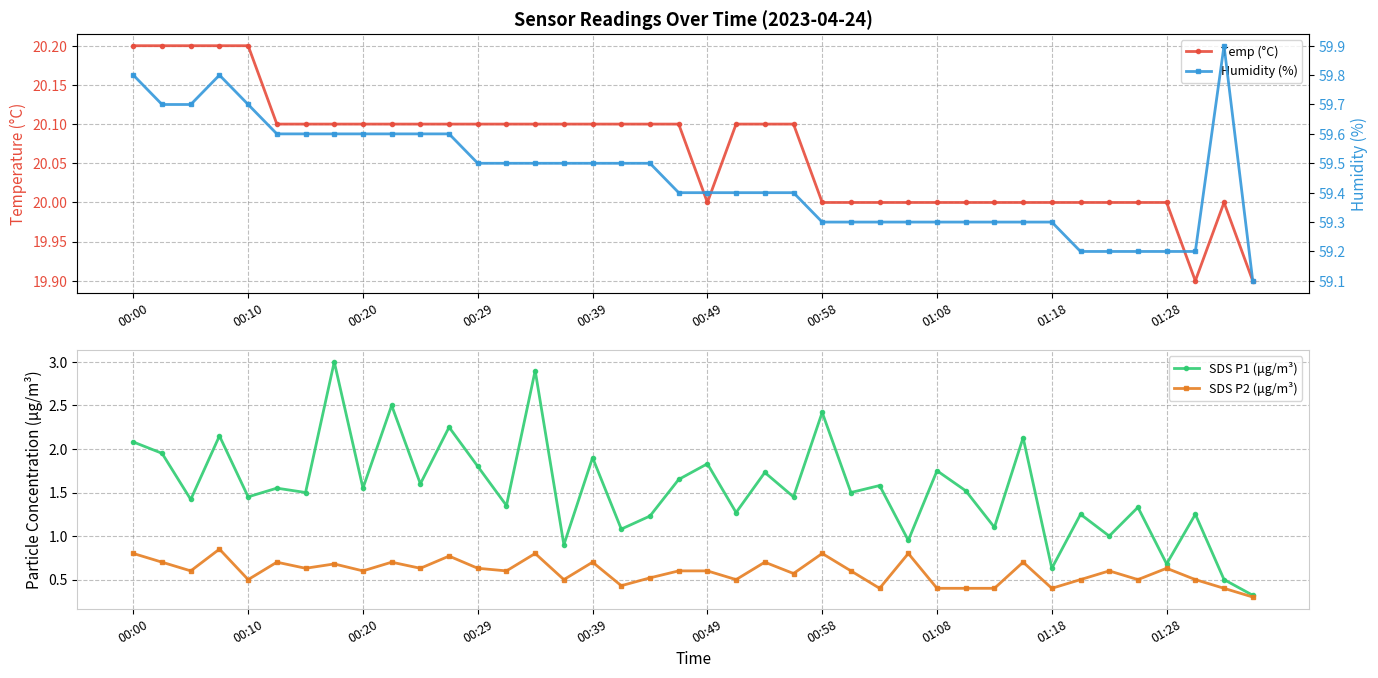

The value of SDS P2 (μg/m³) at 00:10 is 0.8. True or false?

False